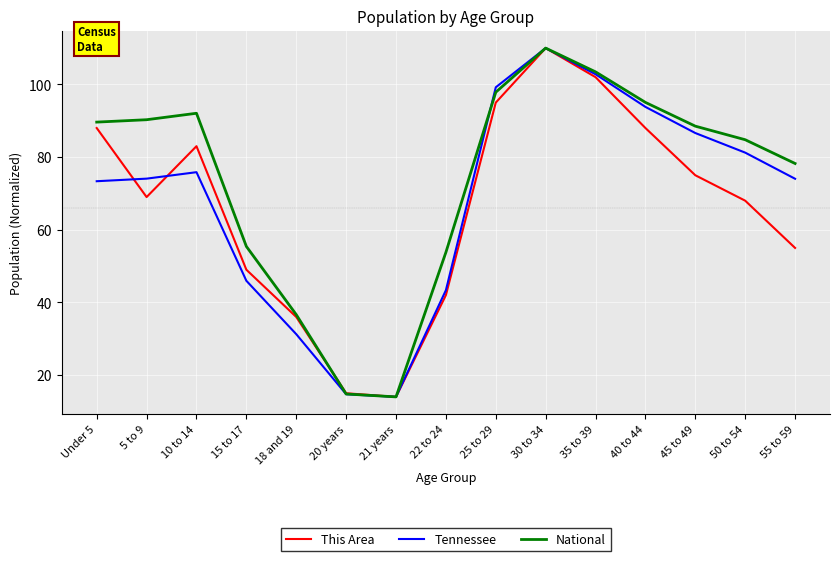

What is the total value across all series at 18 and 19?

103.9